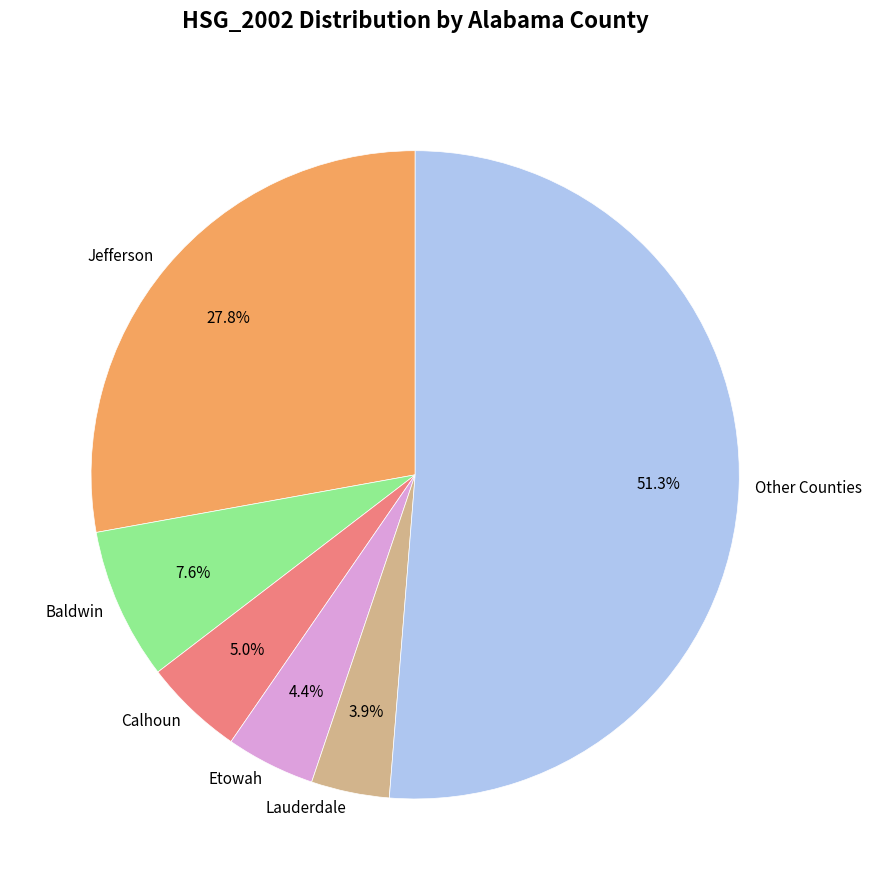

Which slice is the largest?

Other Counties